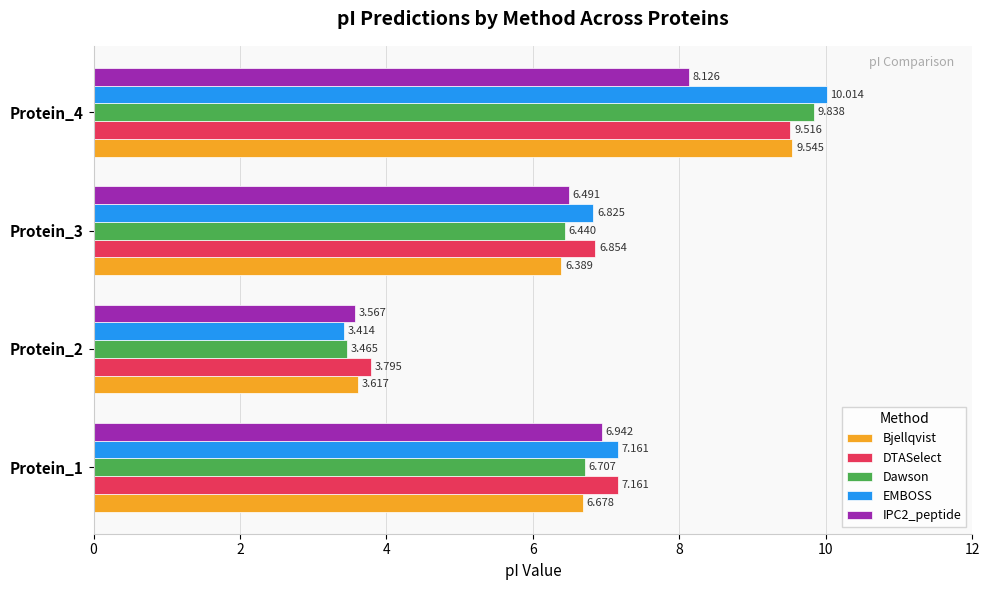

List the series in order of their peak value, lowest first.

IPC2_peptide, DTASelect, Bjellqvist, Dawson, EMBOSS